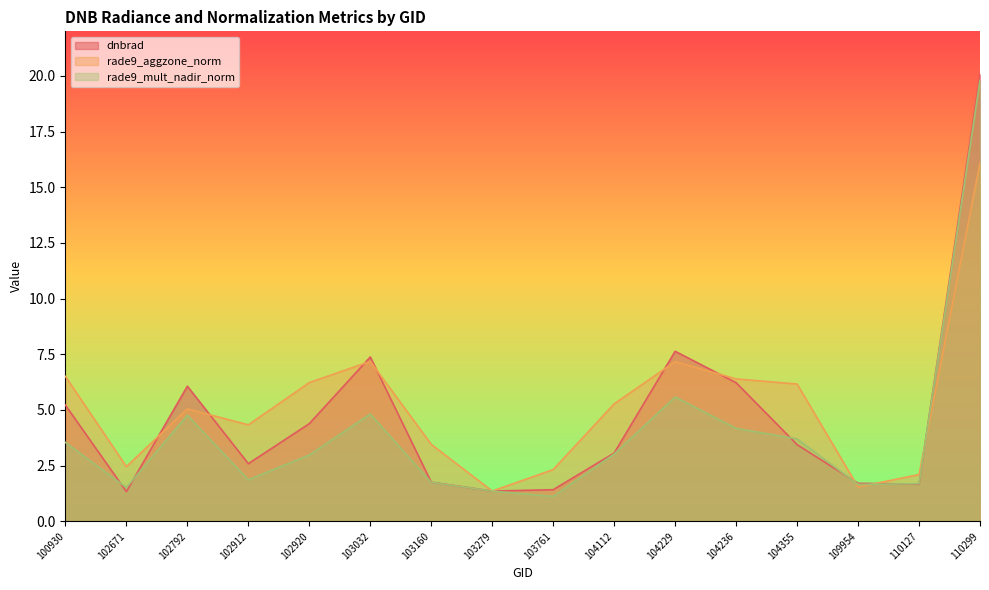

Reading right to left, extract all data points from this chart.

dnbrad: 20.1	1.7	1.7	3.4	6.2	7.6	3.1	1.4	1.4	1.8	7.4	4.4	2.6	6.1	1.3	5.2
rade9_aggzone_norm: 16.1	2.1	1.5	6.2	6.4	7.2	5.3	2.3	1.4	3.5	7.2	6.2	4.3	5.0	2.5	6.5
rade9_mult_nadir_norm: 19.8	1.7	1.7	3.7	4.2	5.6	3.0	1.1	1.4	1.7	4.8	3.0	1.9	4.8	1.5	3.5